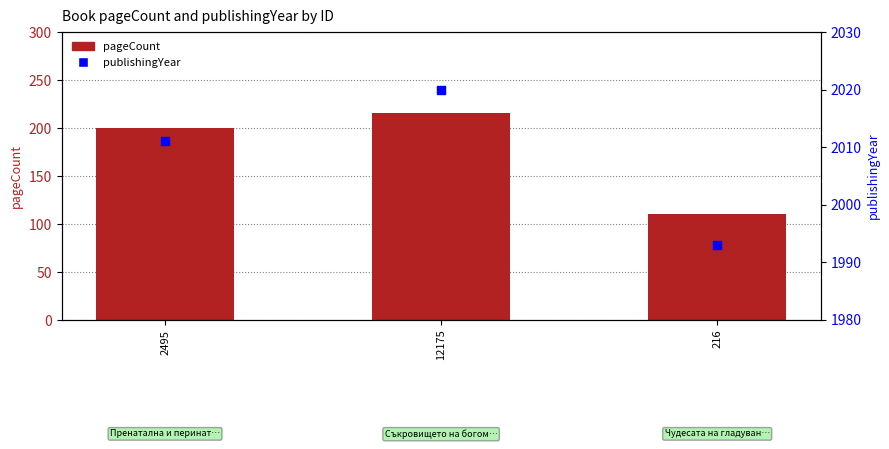

What are all the series names shown in the legend?

pageCount, publishingYear